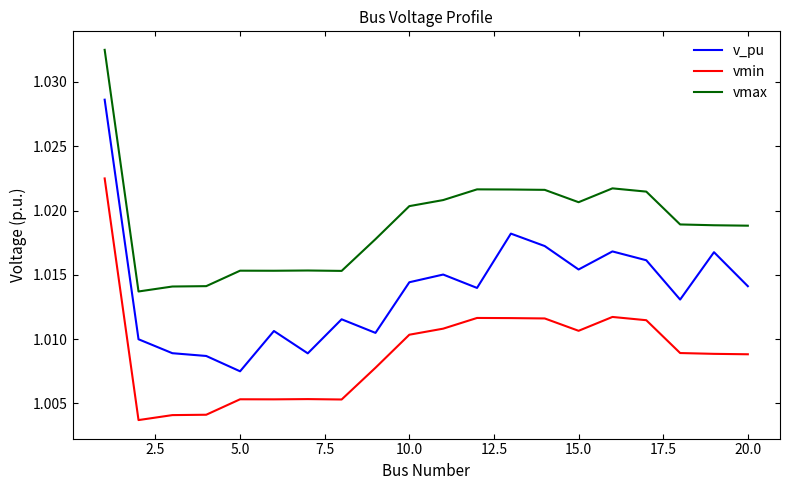

True or false: v_pu and vmax cross at least once.

False